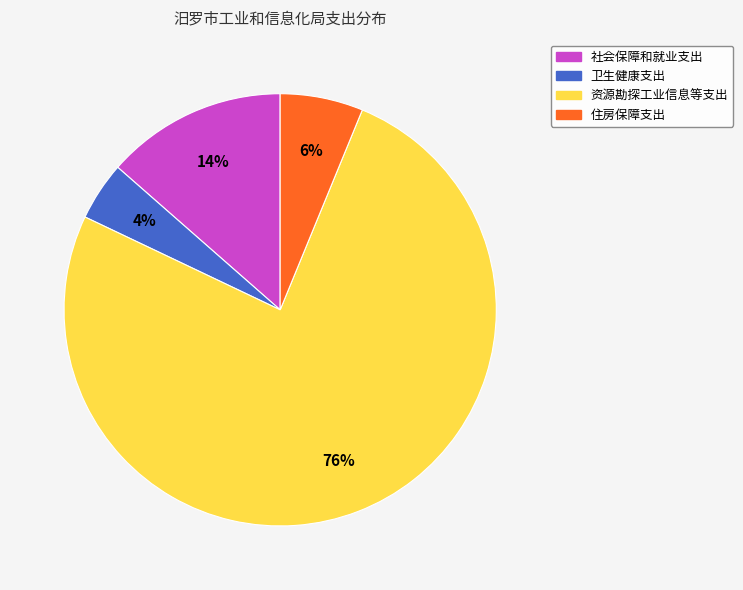

Is the sum of 卫生健康支出 and 社会保障和就业支出 greater than half?

No